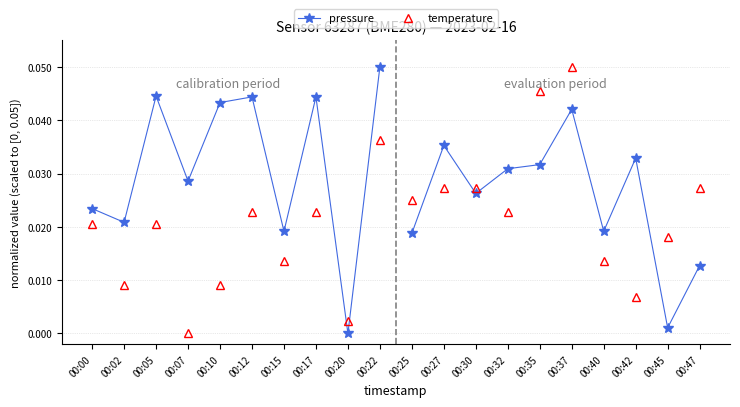

Between 00:15 and 00:22, which is larger?

00:22